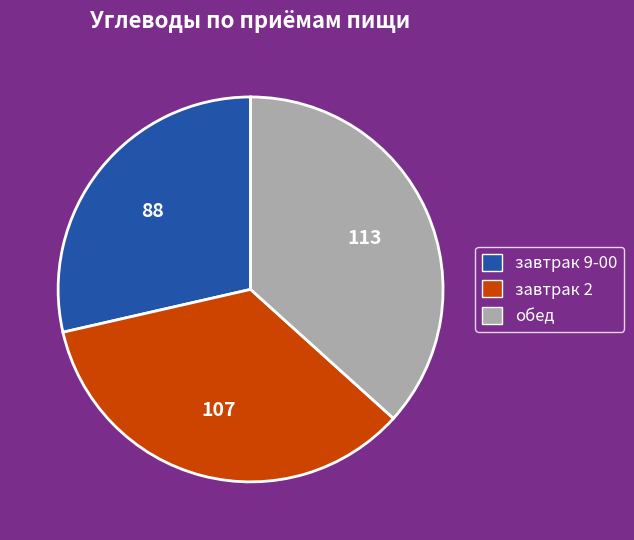

Is there any slice that represents more than half of the pie?

No